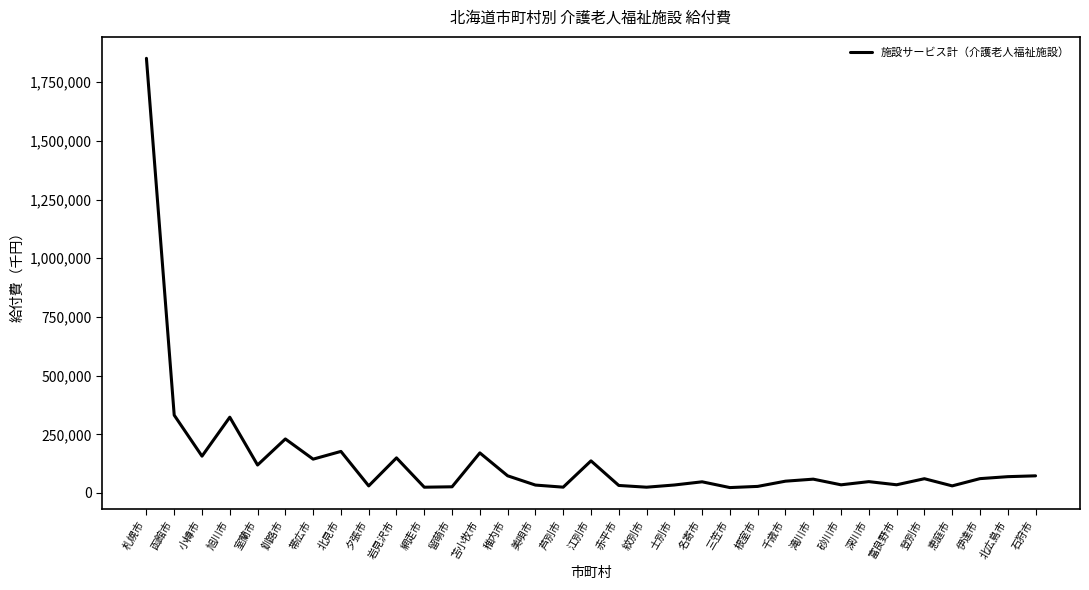

What is the ratio of the value at 稚内市 to the value at 小樽市?

0.5